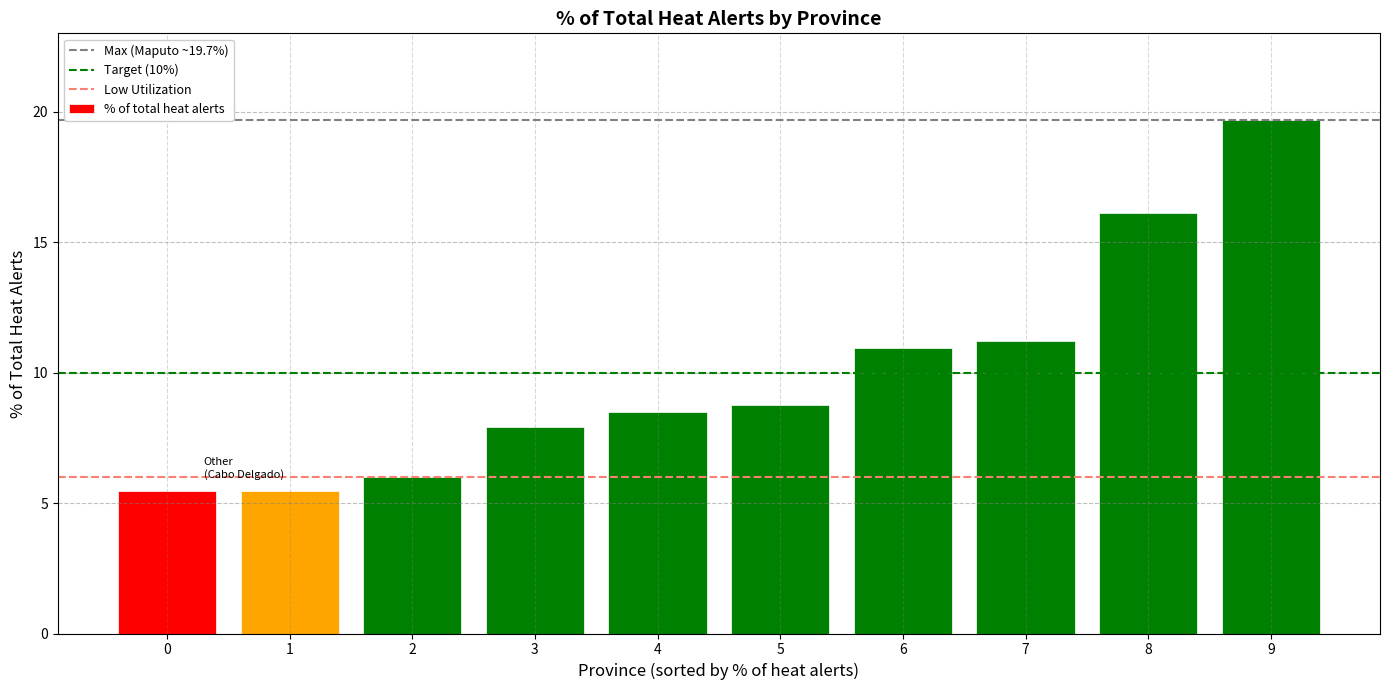

Are the bars grouped side by side (vs. stacked)?

No